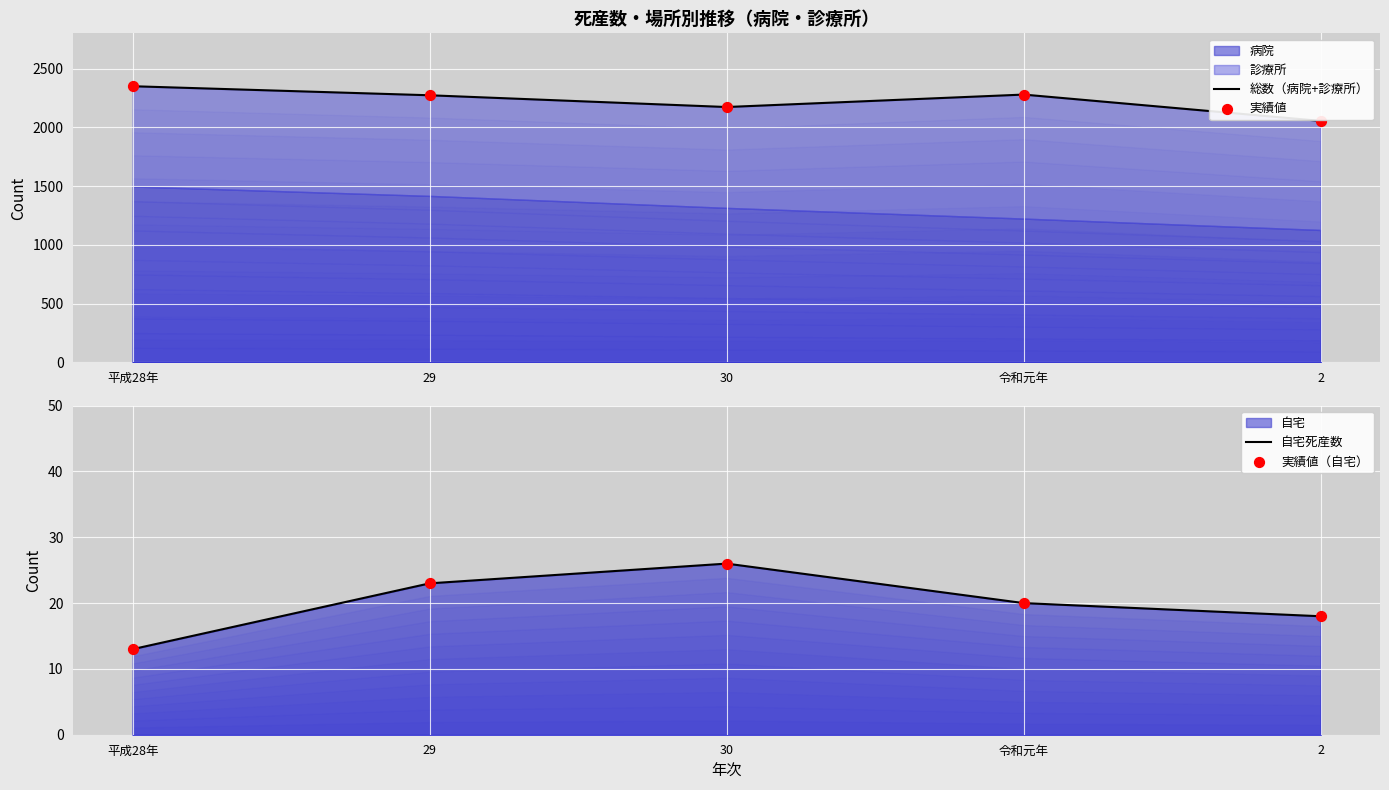

Which series has the largest total across all categories?

総数（病院+診療所）